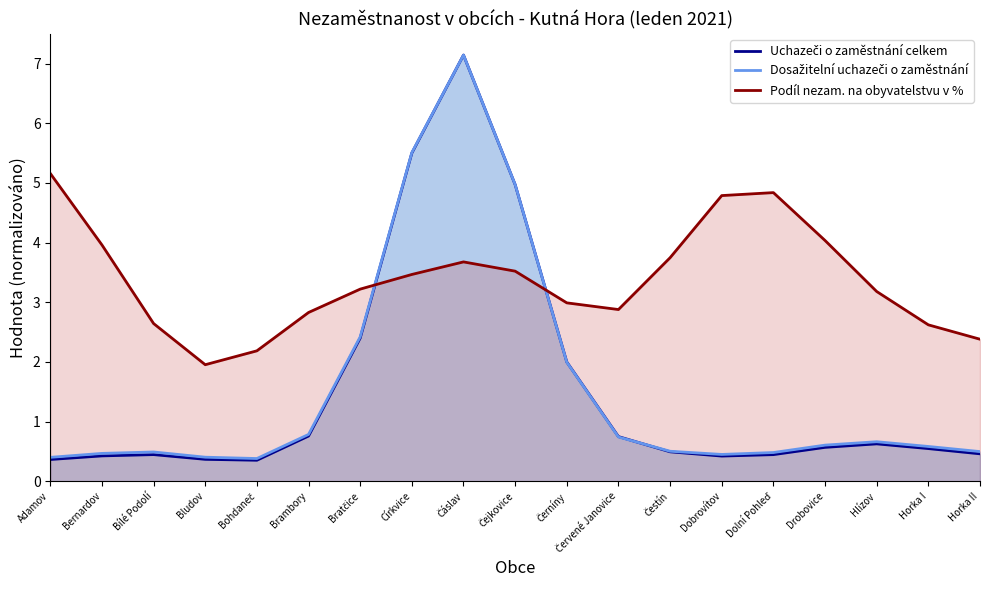

Which has a higher value, Bílé Podolí or Čejkovice?

Čejkovice